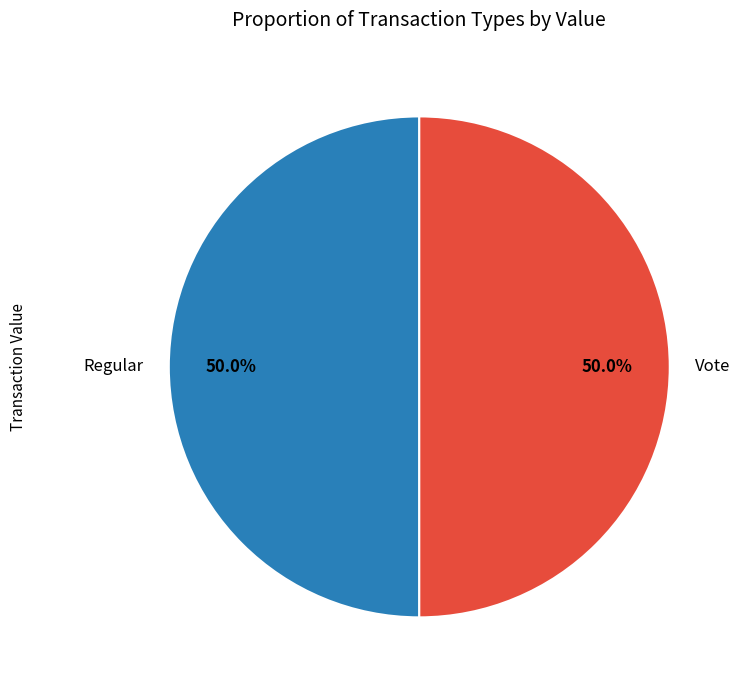

Count the number of slices in the pie.

2